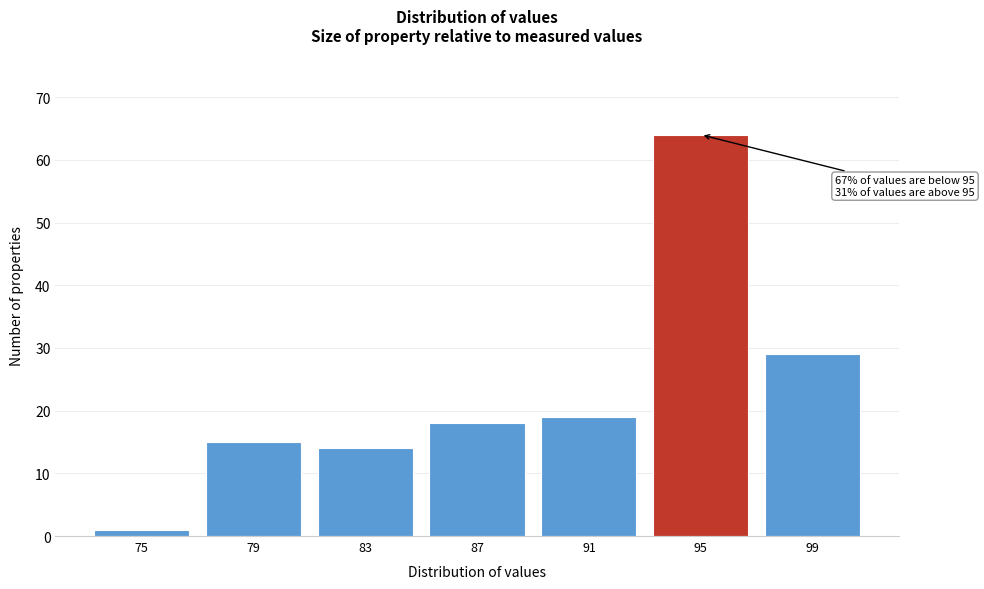

Reading left to right, list all the values displayed in this chart.

1	15	14	18	19	64	29